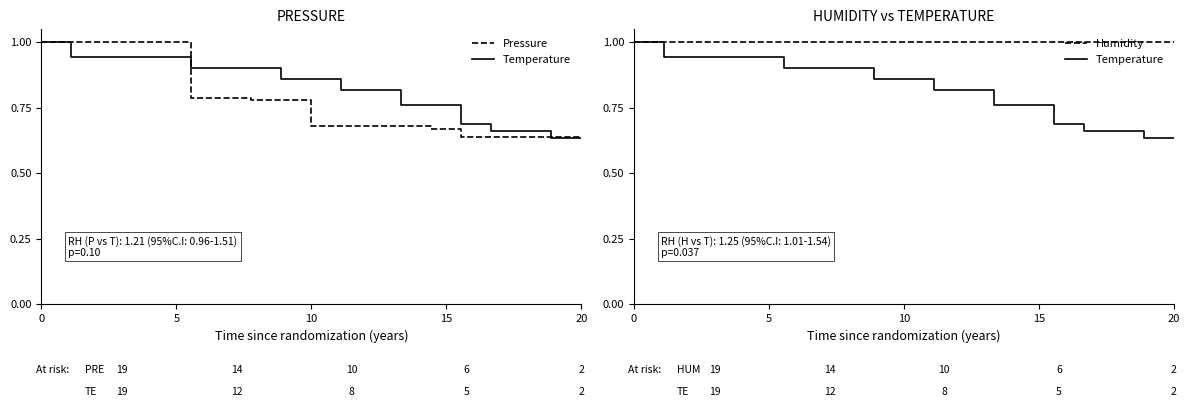

Reading left to right, extract all data points from this chart.

Pressure: 1.0	1.0	1.0	1.0	1.0	0.8	0.8	0.8	0.8	0.7	0.7	0.7	0.7	0.7	0.6	0.6	0.6	0.6	0.6
Temperature: 1.0	0.9	0.9	0.9	0.9	0.9	0.9	0.9	0.9	0.9	0.8	0.8	0.8	0.8	0.7	0.7	0.7	0.6	0.6
Humidity: 1.0	1.0	1.0	1.0	1.0	1.0	1.0	1.0	1.0	1.0	1.0	1.0	1.0	1.0	1.0	1.0	1.0	1.0	1.0